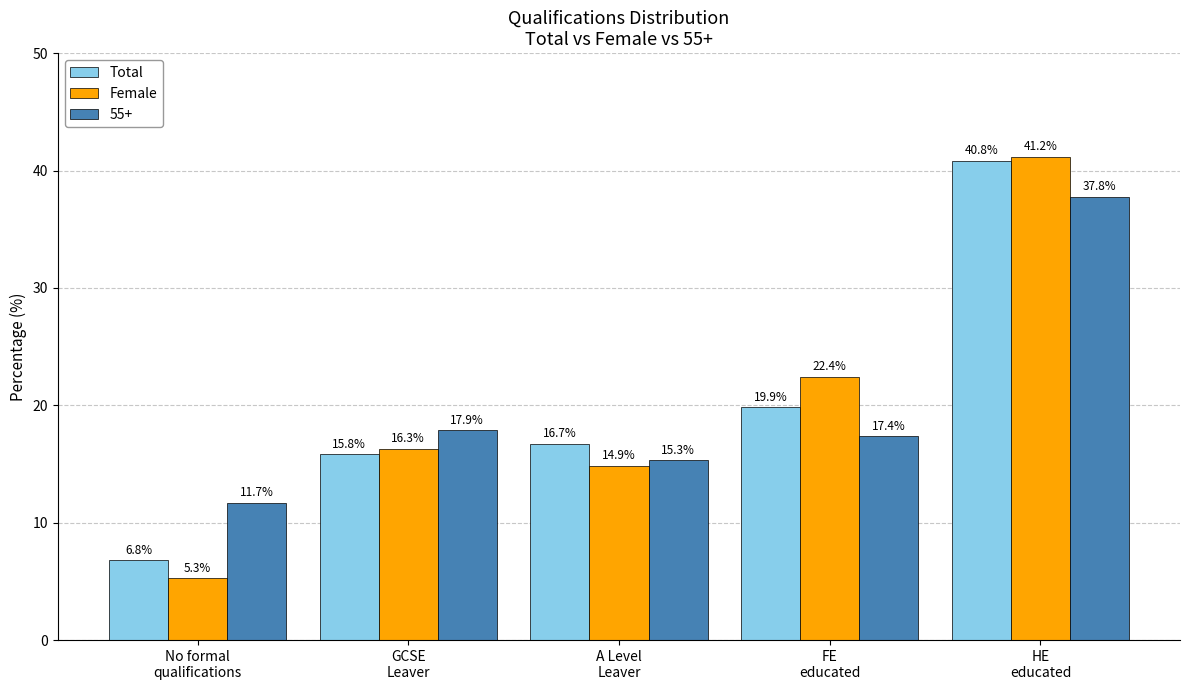

What is the difference between the maximum and minimum values in the Female series?

35.9